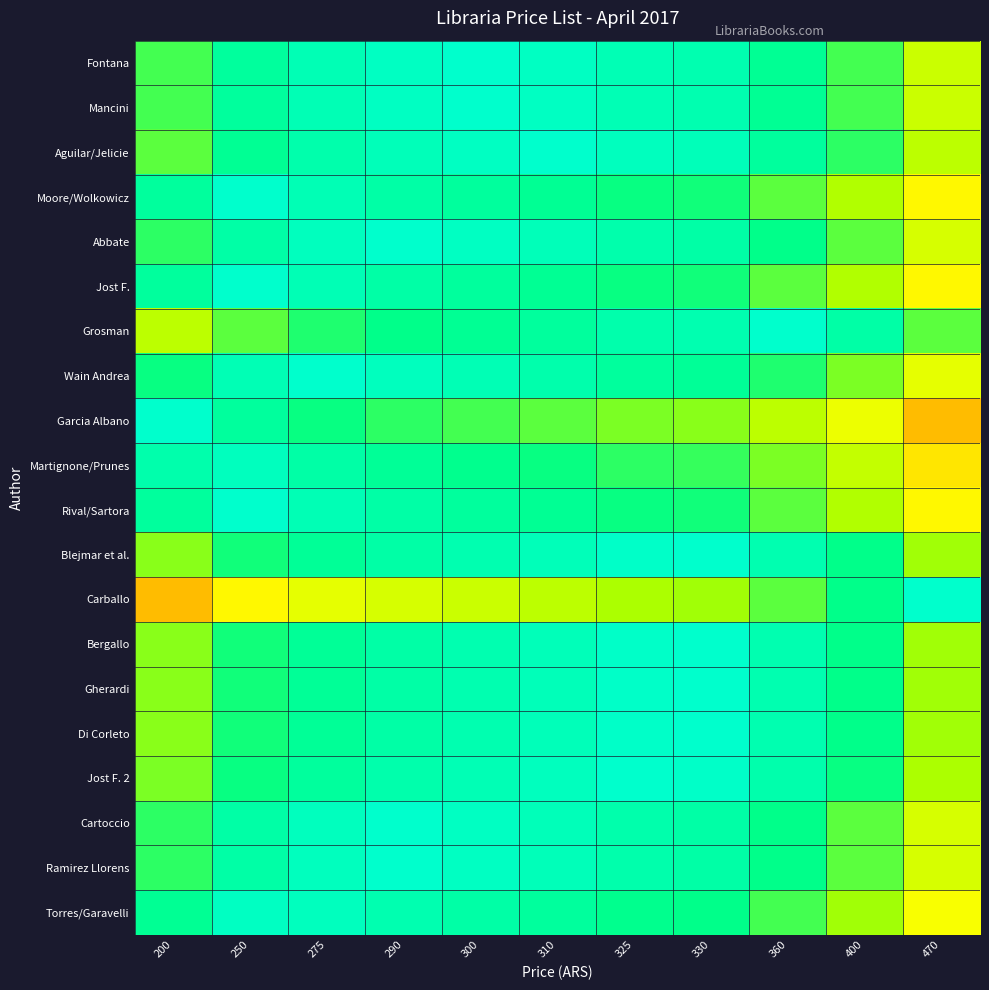

Rank the series at 325 from highest to lowest value.

Jost F. 2, Blejmar et al., Bergallo, Gherardi, Di Corleto, Aguilar/Jelicie, Fontana, Mancini, Abbate, Grosman, Cartoccio, Ramirez Llorens, Wain Andrea, Torres/Garavelli, Moore/Wolkowicz, Jost F., Rival/Sartora, Martignone/Prunes, Garcia Albano, Carballo